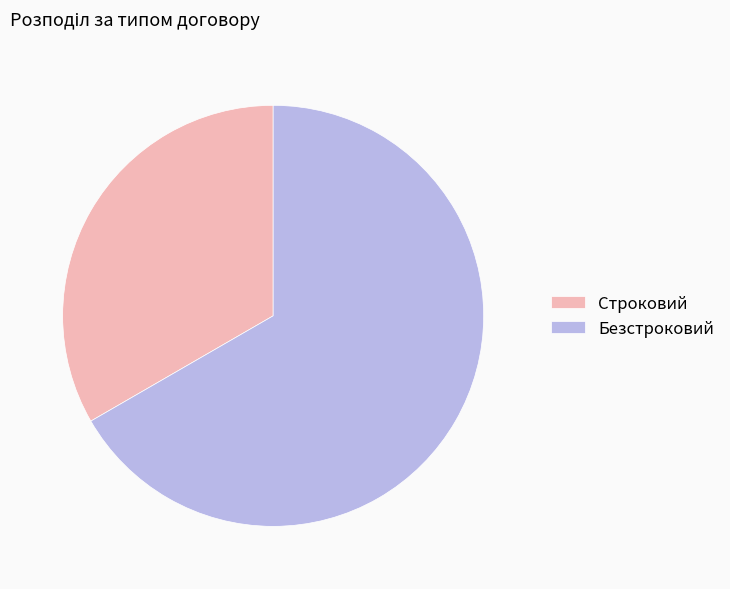

What is the largest slice in the pie chart?

Безстроковий